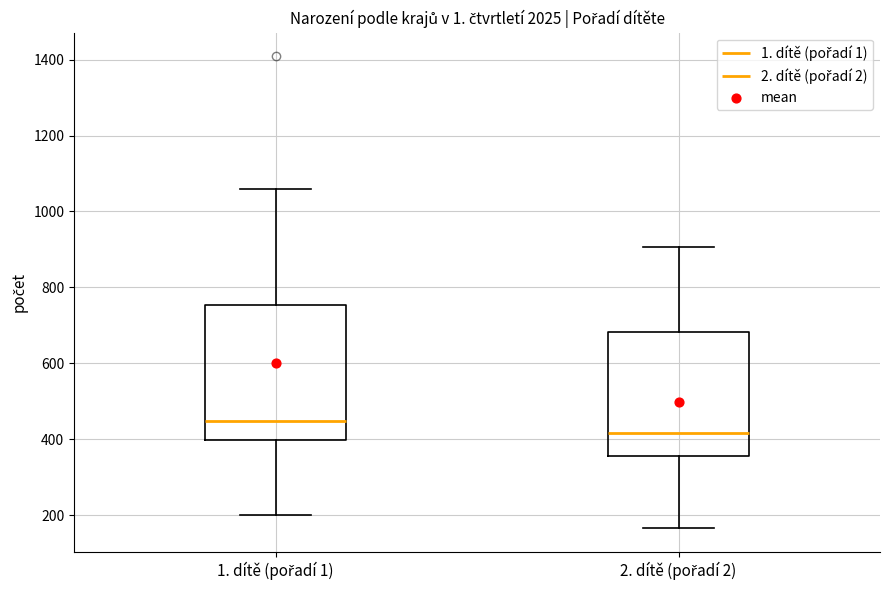

Reading left to right, read every box against the y-axis: the position of its median line, the range the box covers, and the ends of its whiskers. The values are not printed on the chart, so give them approximately, as read against the axis.

1. dítě (pořadí 1): median 440, box 400 to 760, whiskers 200 to 1060
2. dítě (pořadí 2): median 420, box 360 to 680, whiskers 160 to 900